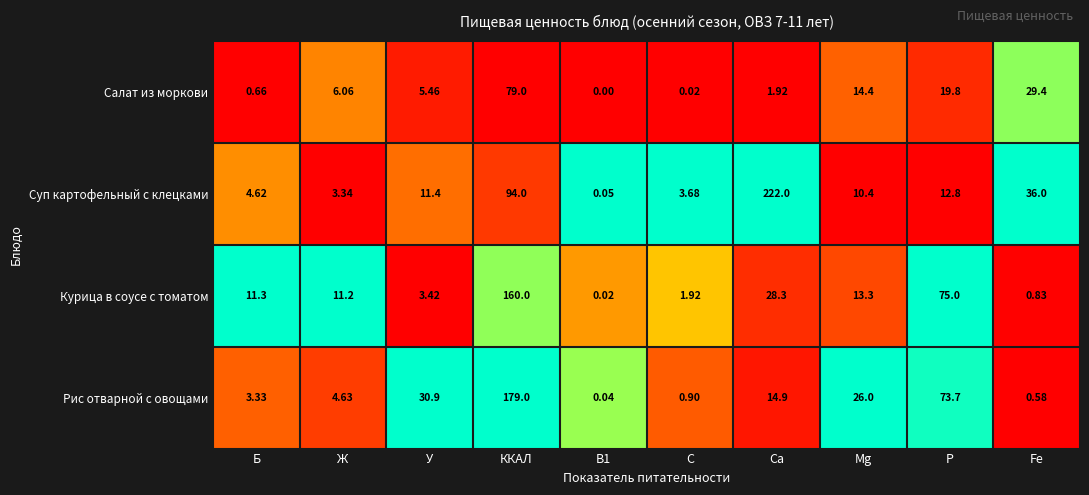

At which label does Суп картофельный с клецками first exceed 11?

У